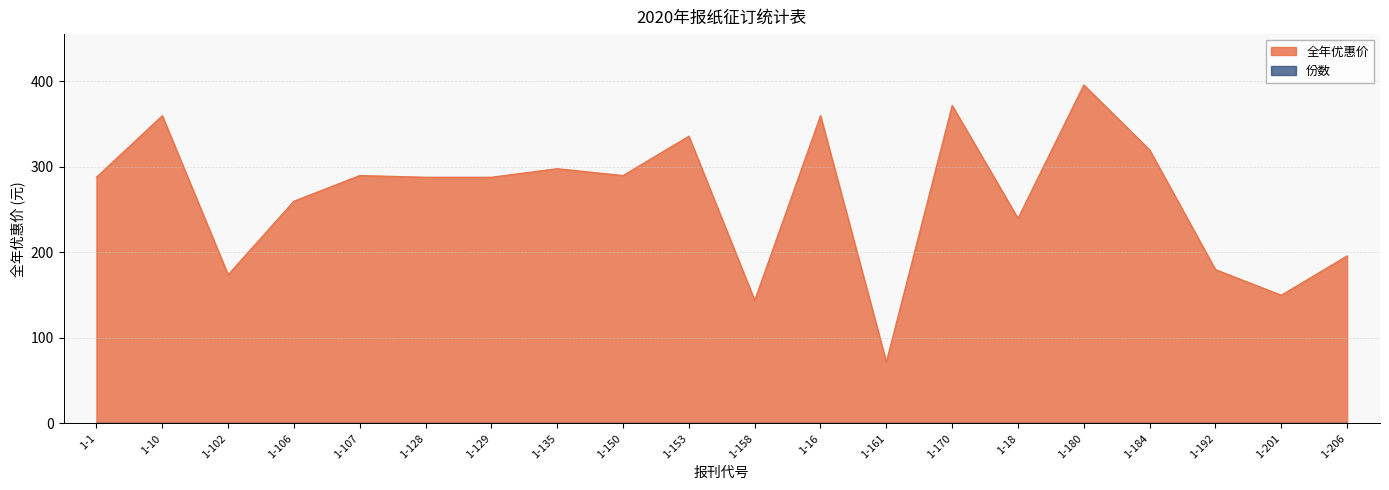

Approximately how many times larger is the value at 1-158 compared to 1-135?

0.5